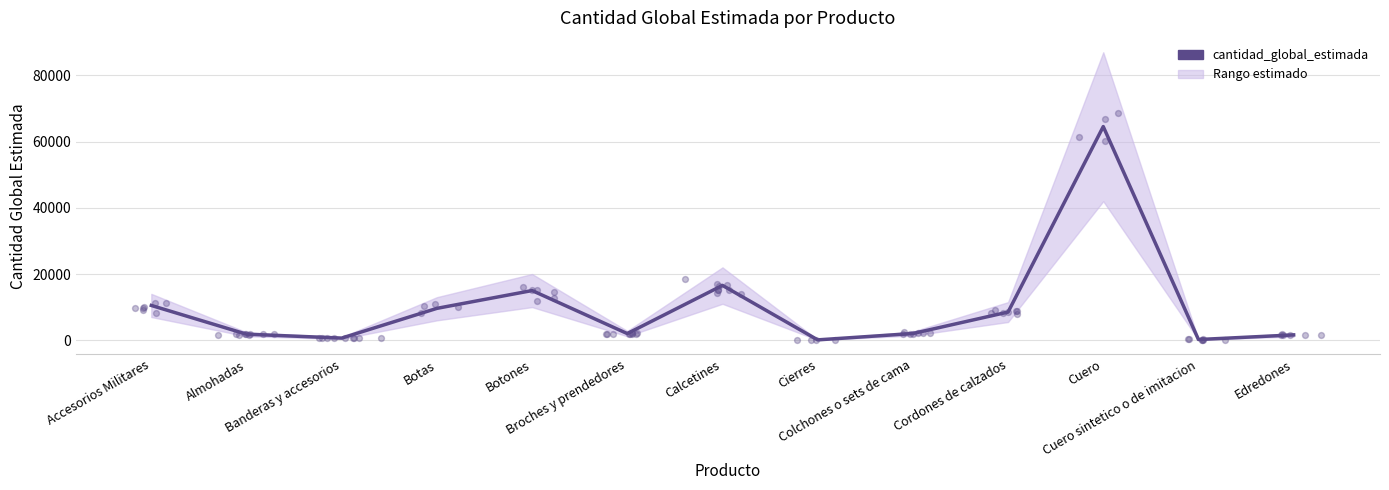

What is the change in value from Almohadas to Calcetines?

+14740